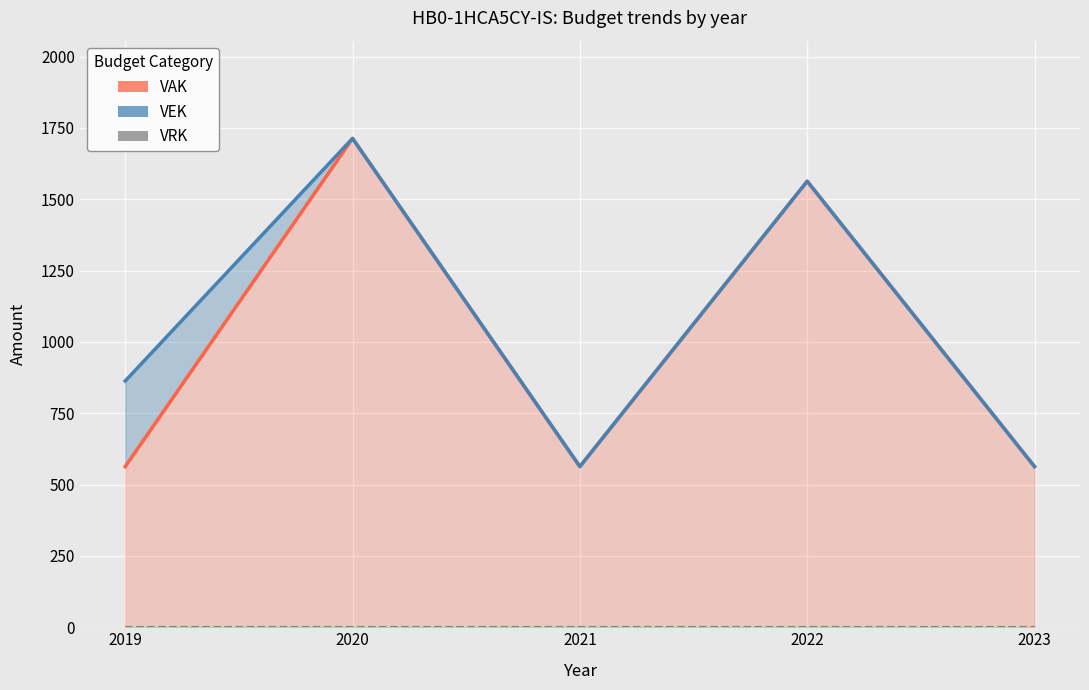

True or false: VEK and VAK cross at least once.

False